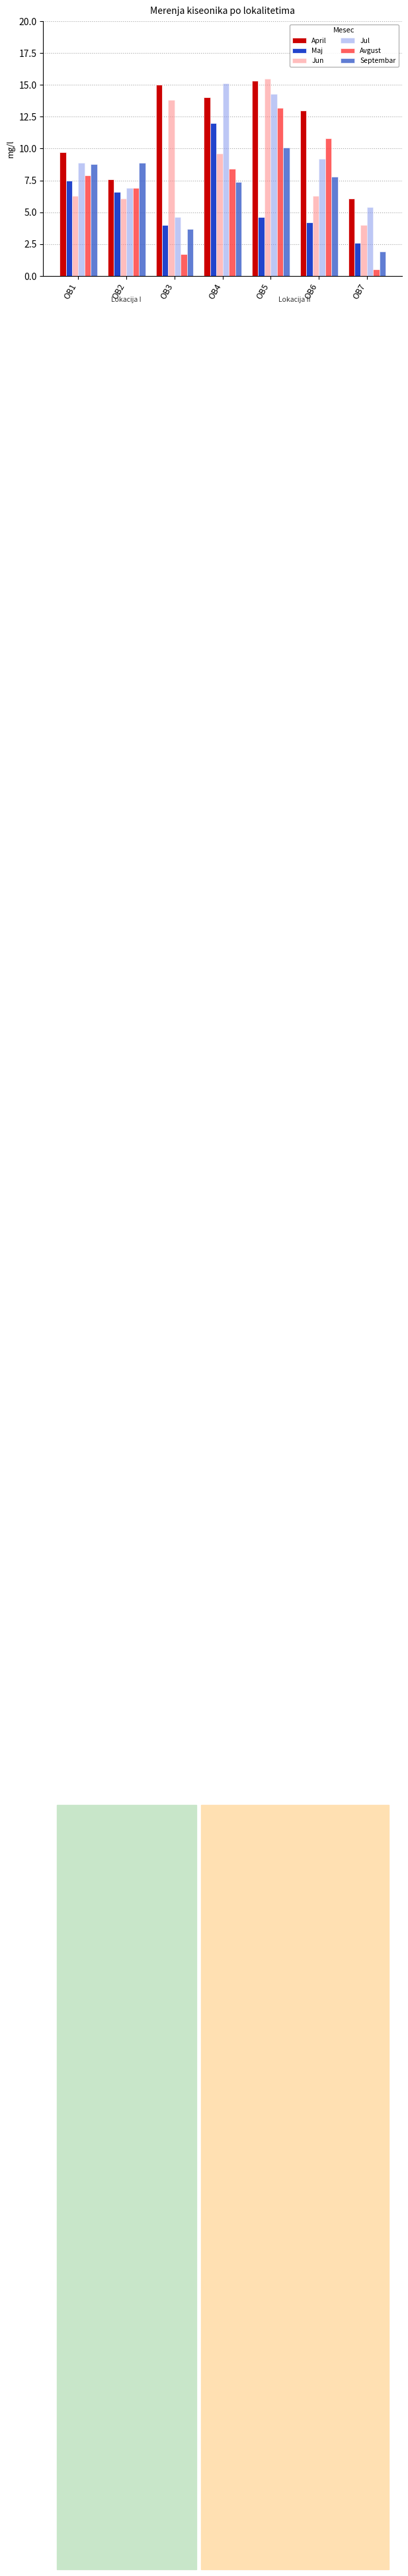

At which label does Maj first exceed 4?

OB1